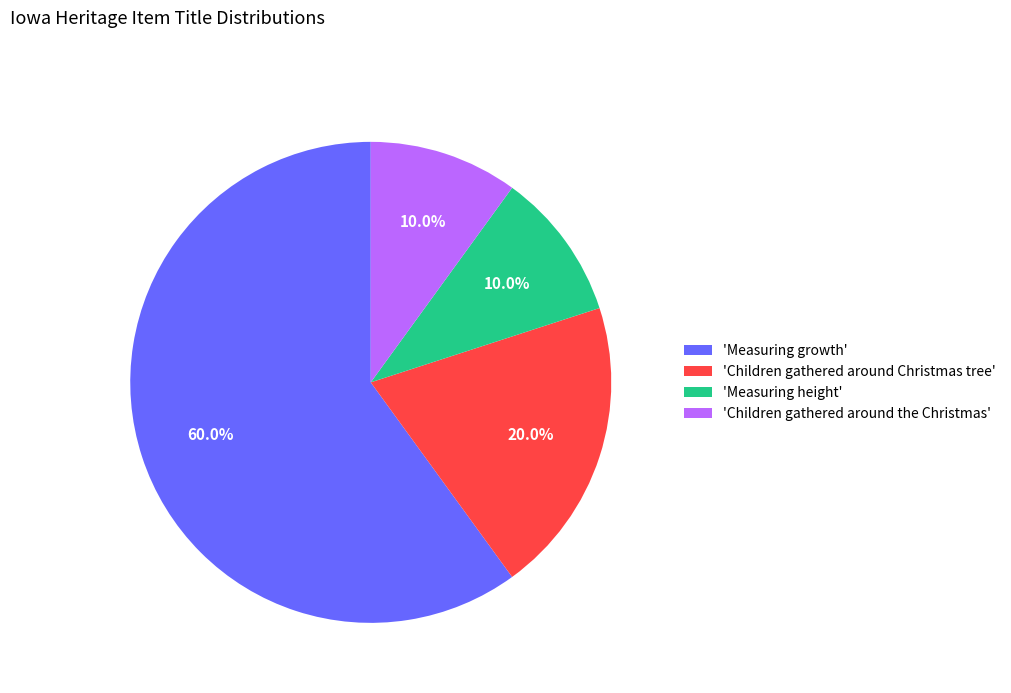

Which category has the biggest portion of the pie?

'Measuring growth'